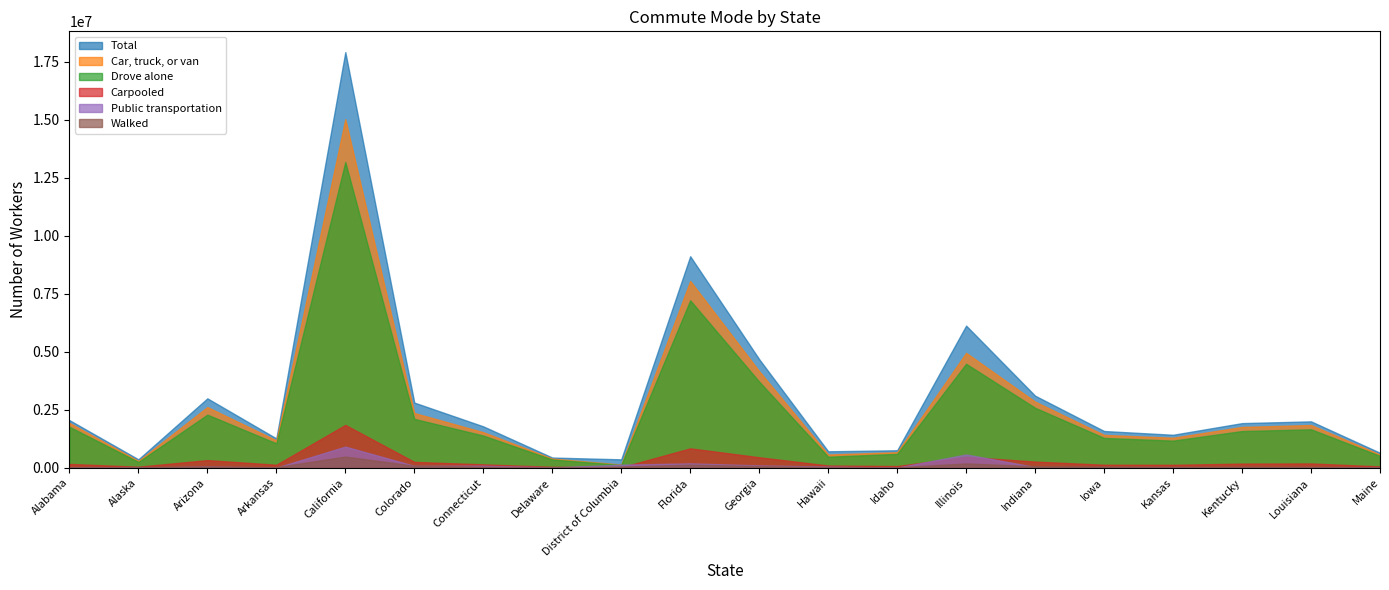

The Public transportation series shows 4247 at Arkansas. True or false?

True